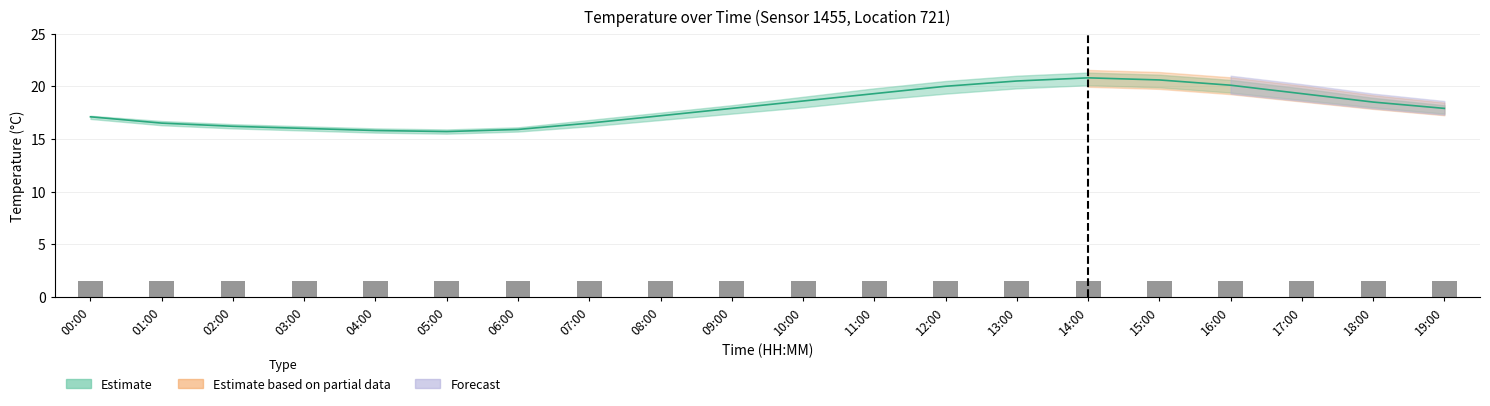

What is the highest value of the temperature_low series?

20.1